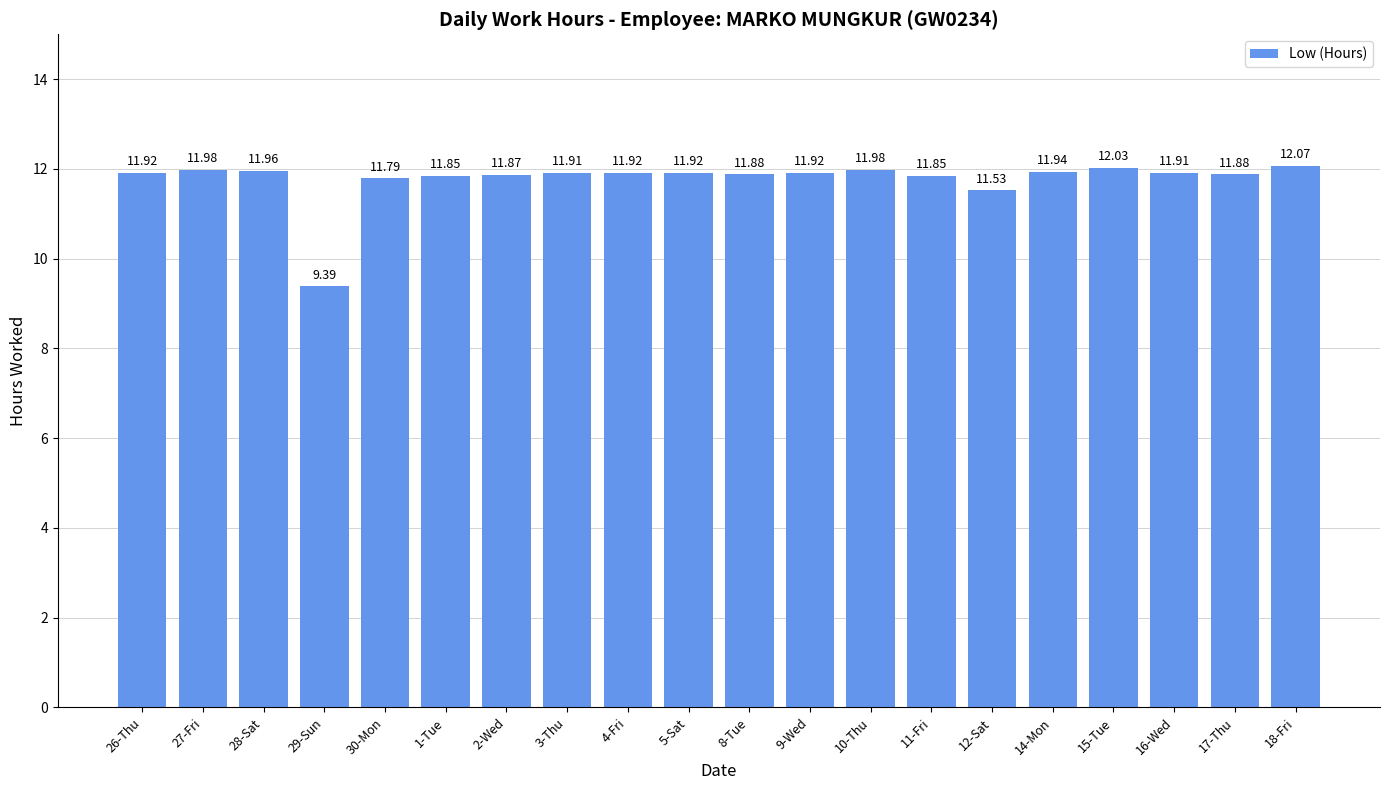

What is the minimum value shown in the chart?

9.4